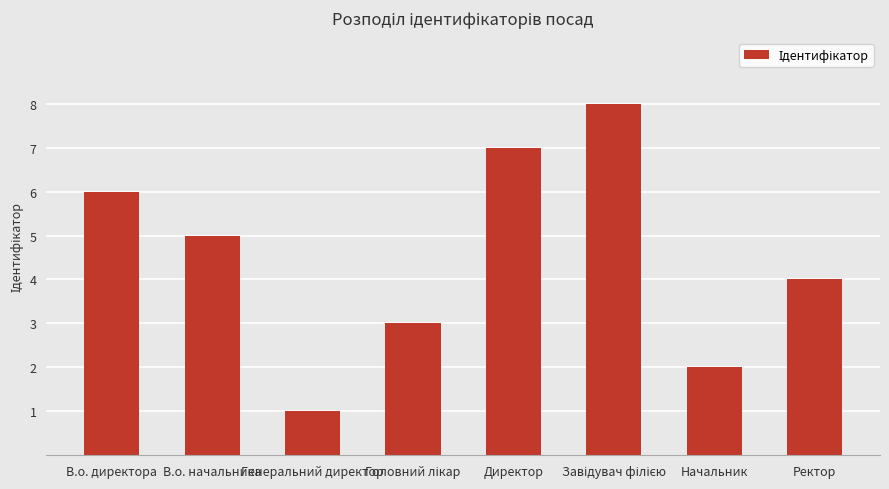

What is the smallest value displayed?

1